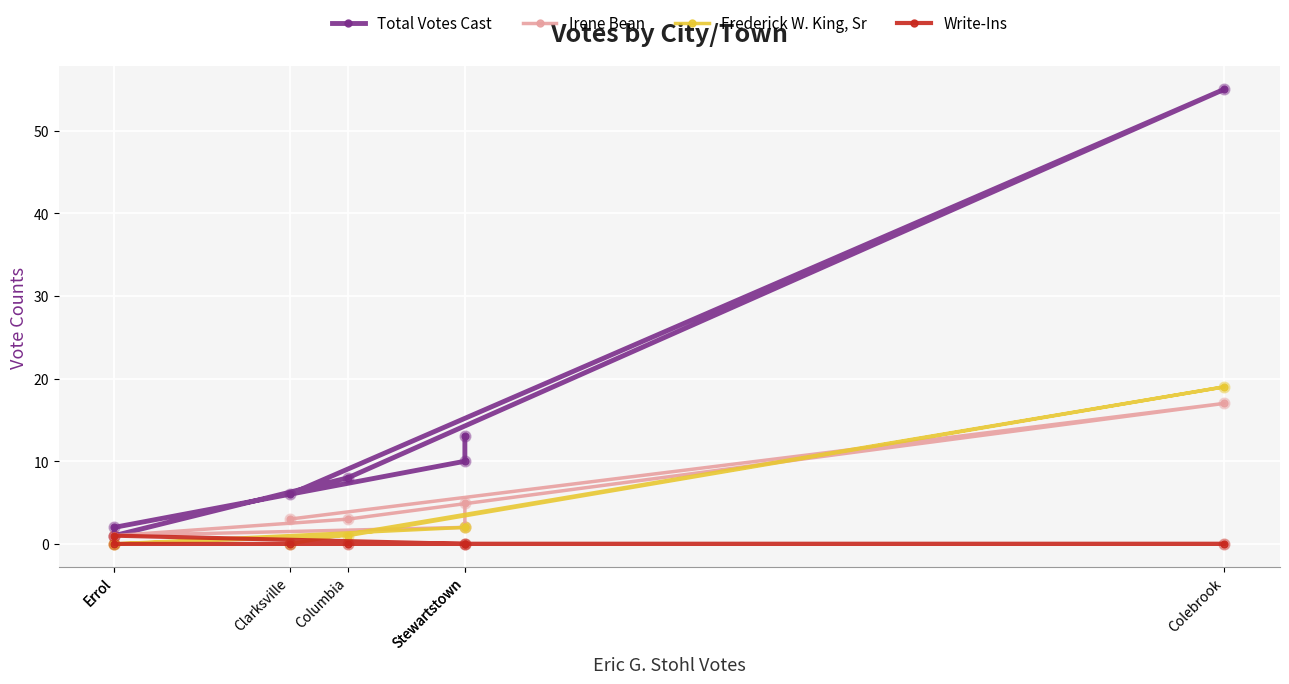

What are all the series names shown in the legend?

Total Votes Cast, Irene Bean, Frederick W. King, Sr, Write-Ins